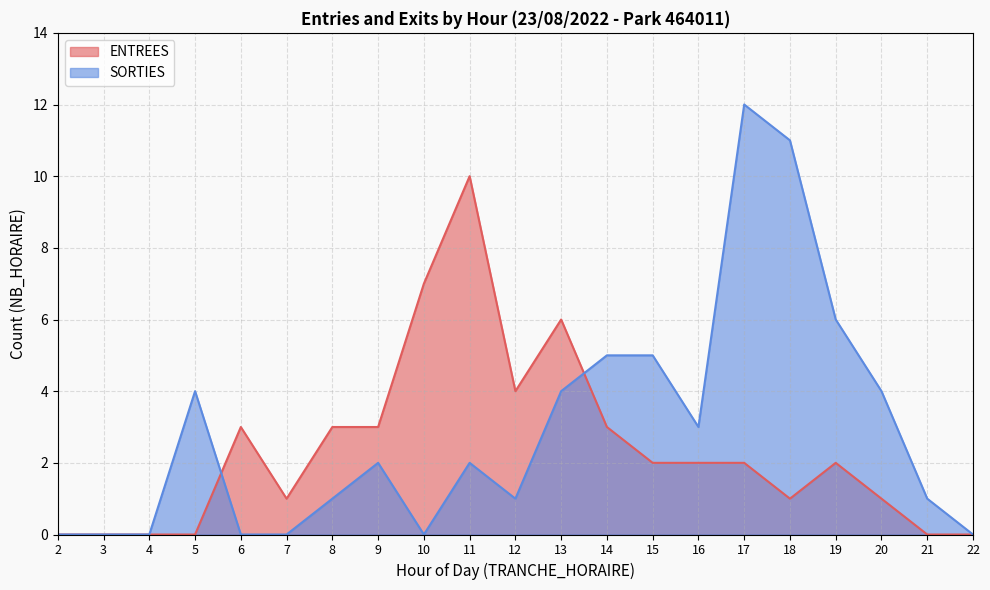

At which category is the sum across all series the highest?

17